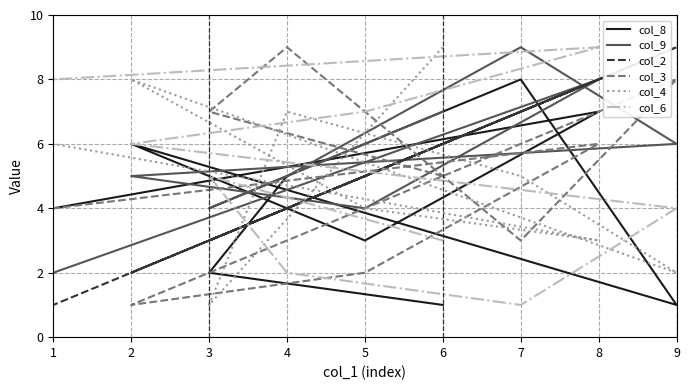

What is the average value of the col_9 series?

6